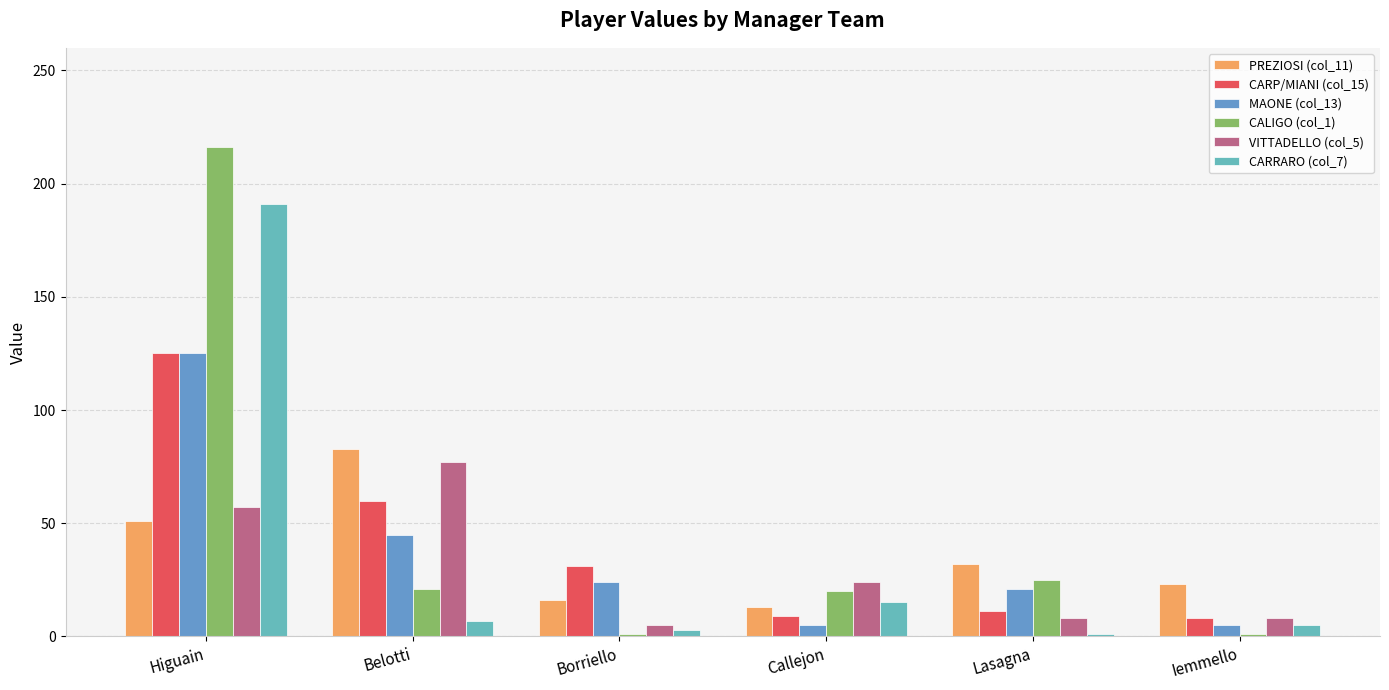

What position from the right is Borriello?

4